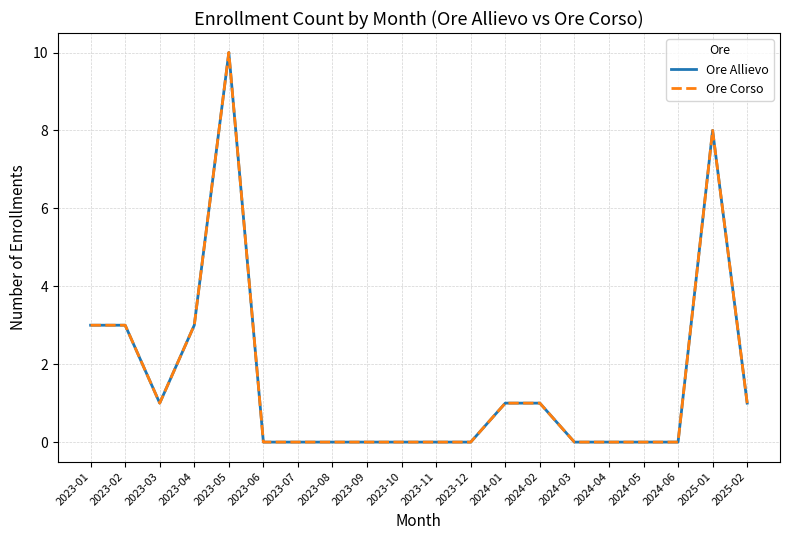

Does the chart have visible grid lines?

Yes